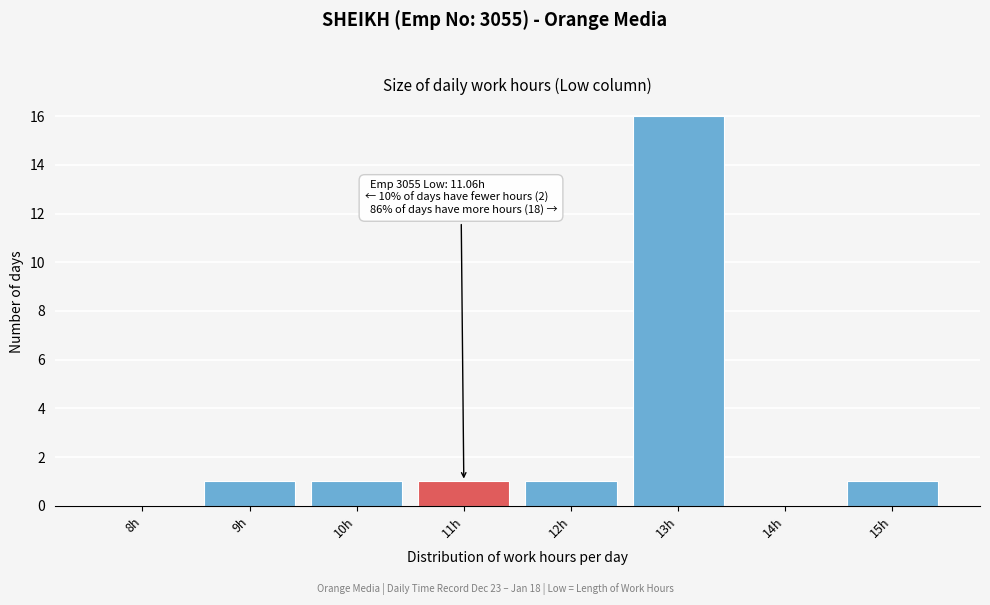

Reading right to left, extract all data points from this chart.

15h=1	14h=0	13h=16	12h=1	11h=1	10h=1	9h=1	8h=0